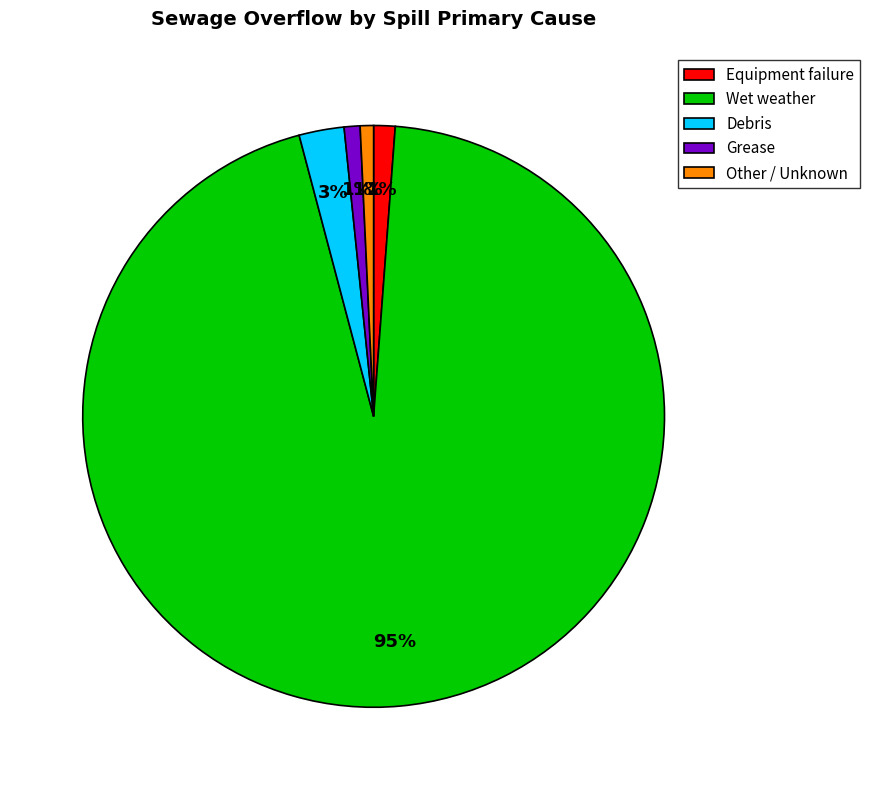

Combined, do Wet weather and Equipment failure account for over 50%?

Yes